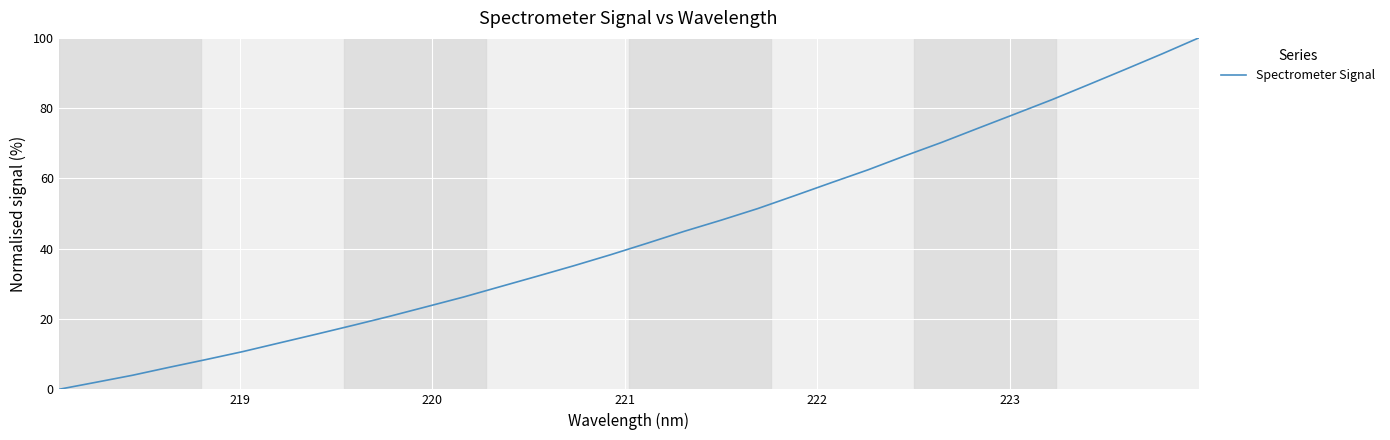

What is the maximum value shown in the chart?

100.0